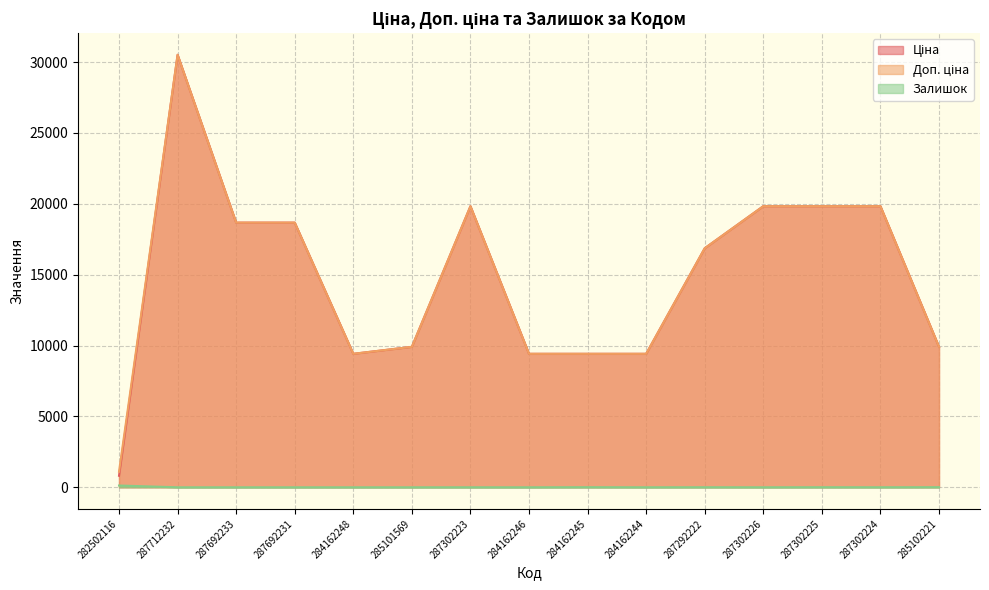

What is the label of the 3rd point from the right?

287302225